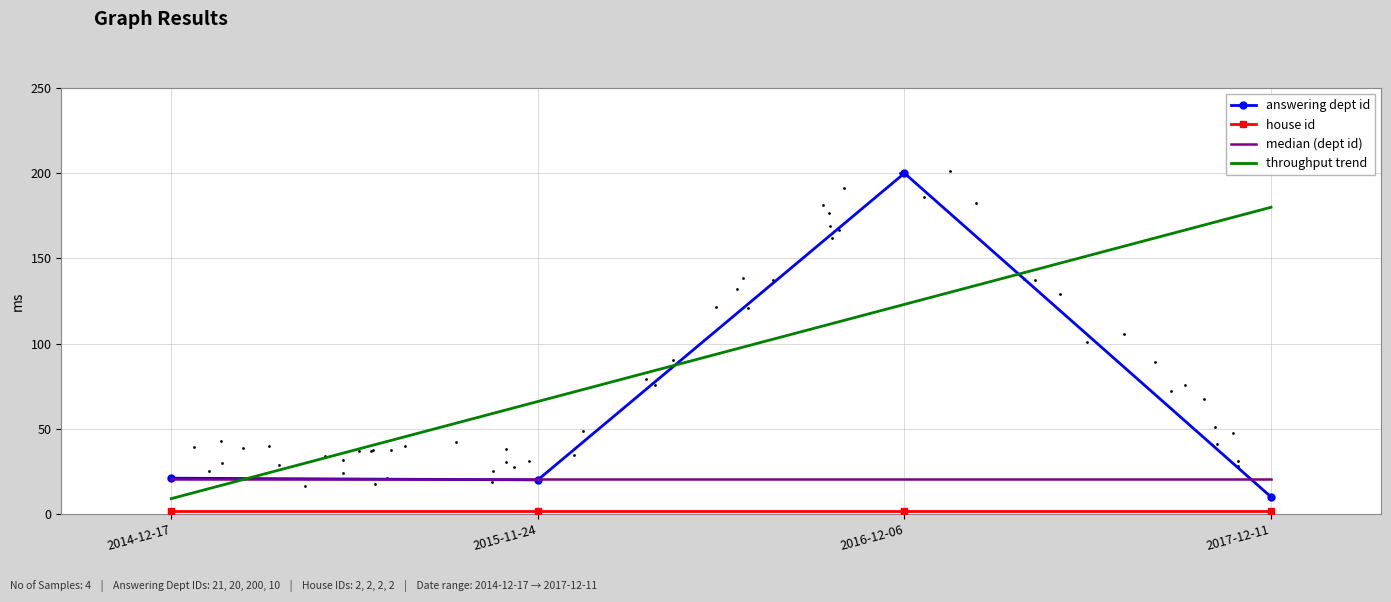

At which category is the sum across all series the highest?

2016-12-06